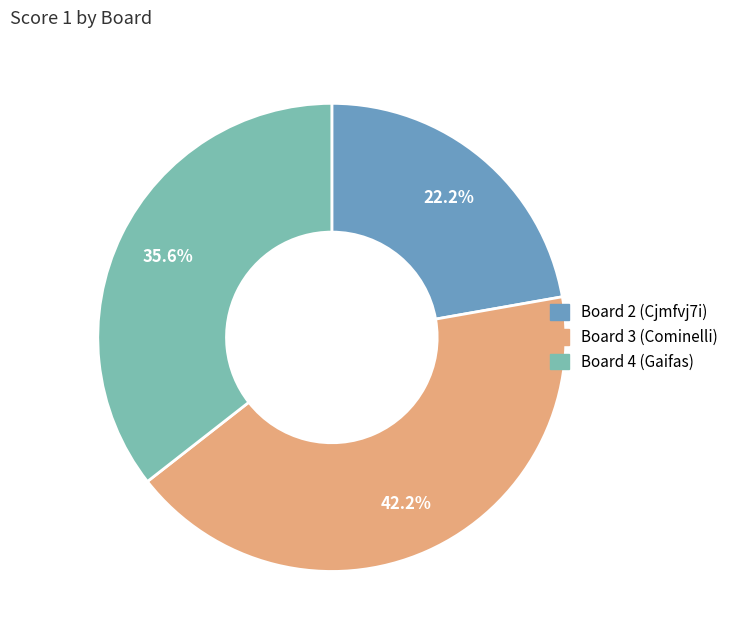

How many slices are in this pie chart?

3